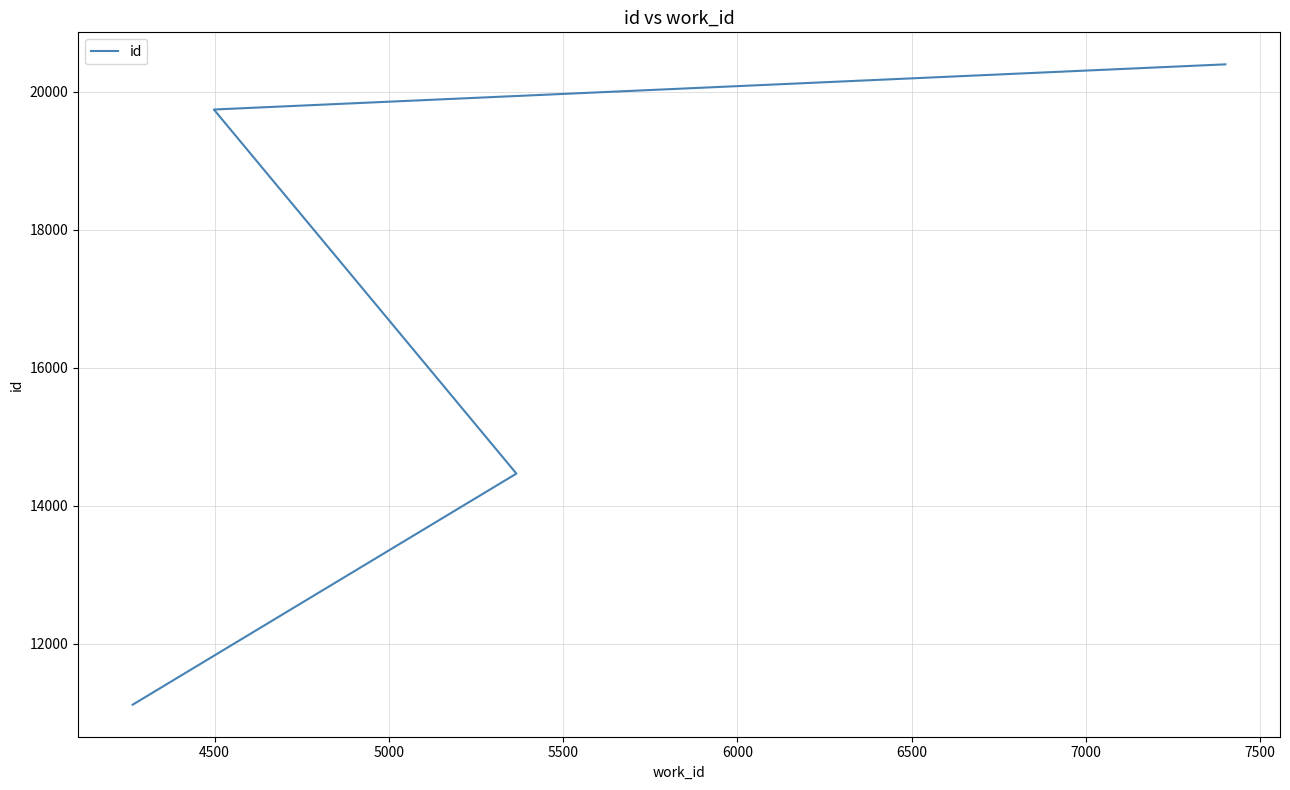

True or false: the data has more than 2 interior local peaks.

False